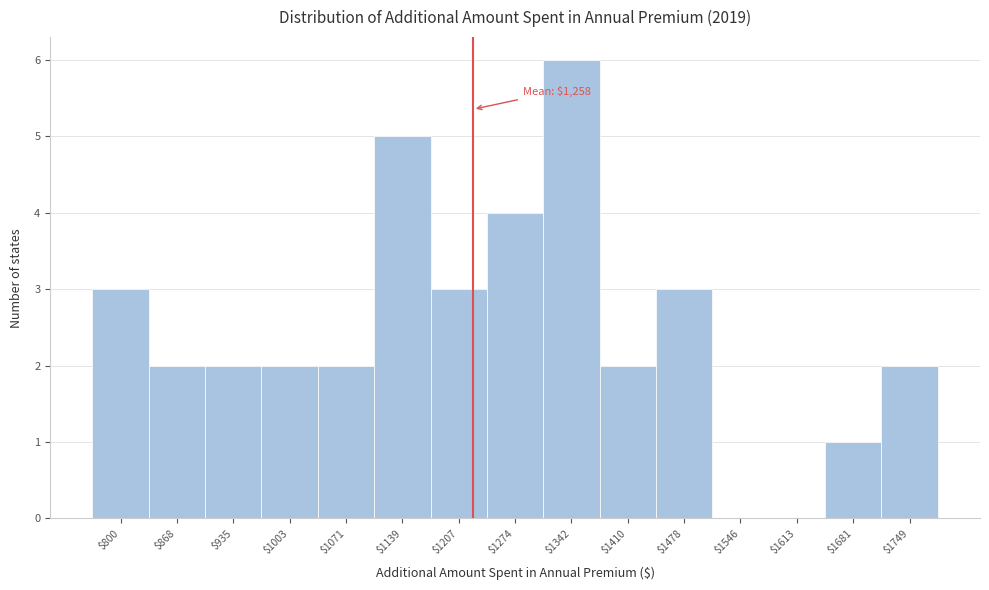

Which category has the highest value across all series?

$1342